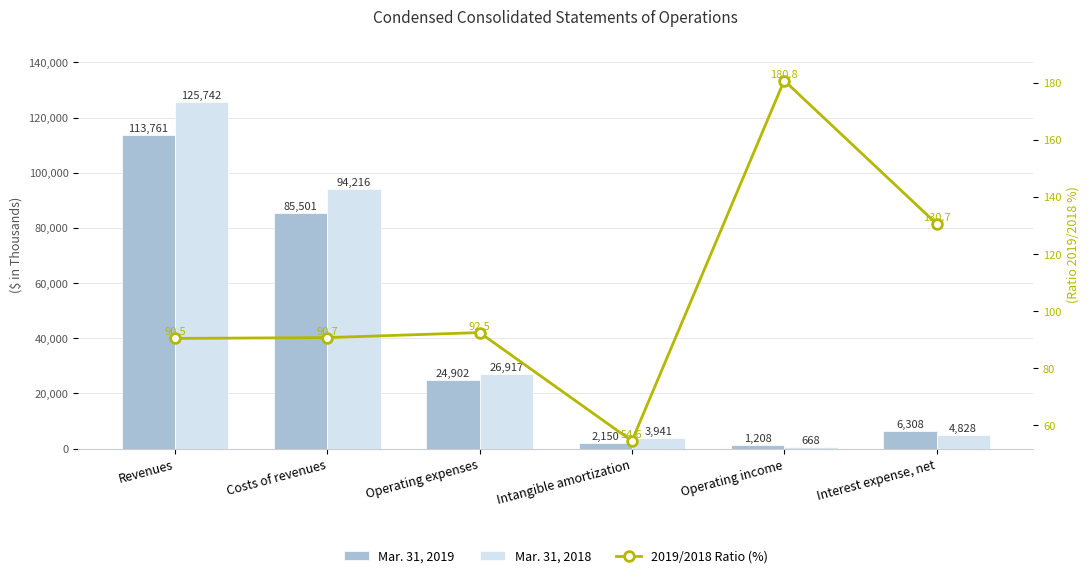

Does the chart contain stacked bars?

No